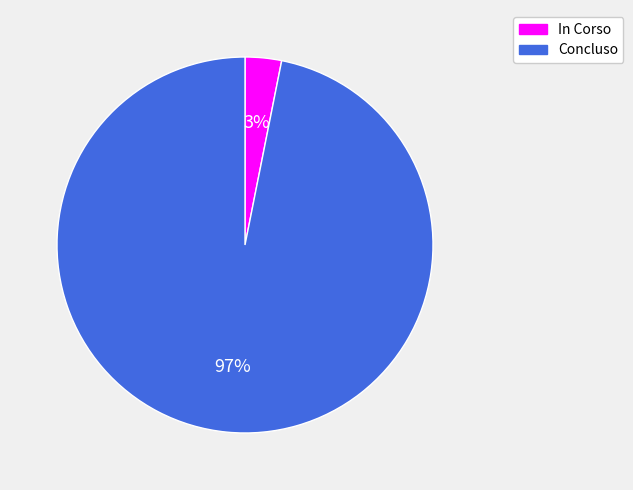

Rank the categories by value from highest to lowest.

Concluso, In Corso